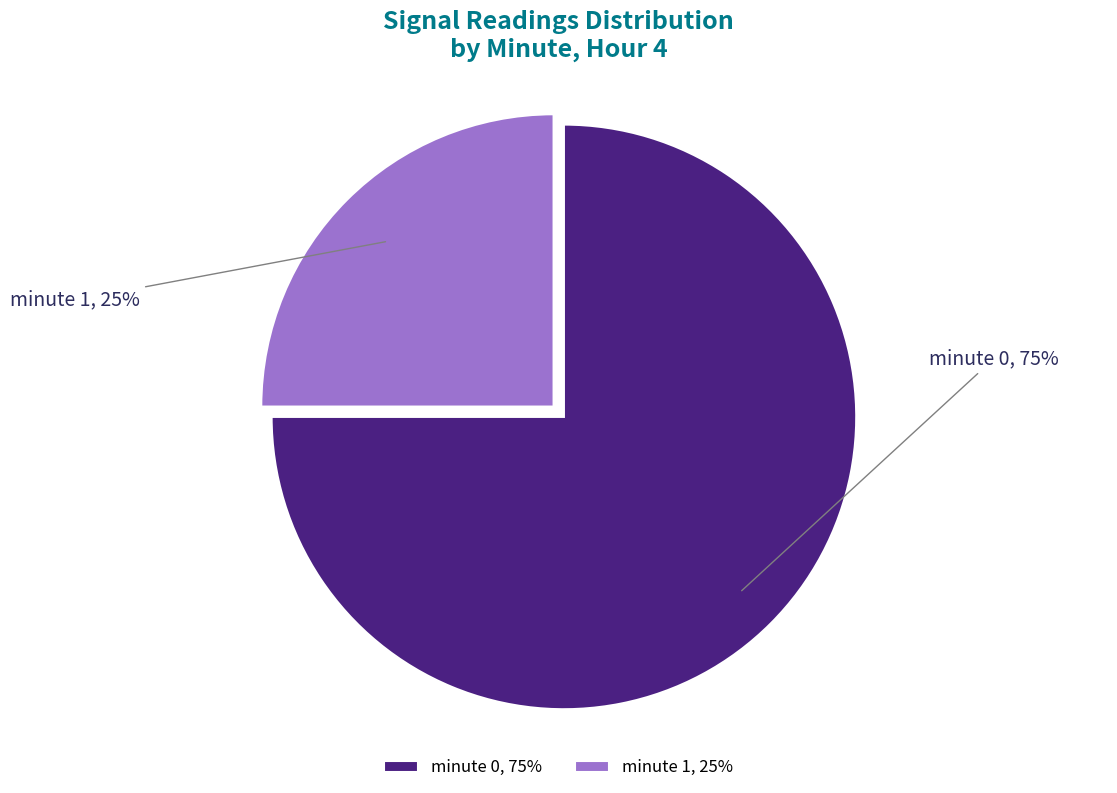

Is minute 1, 25% the majority of the pie?

No